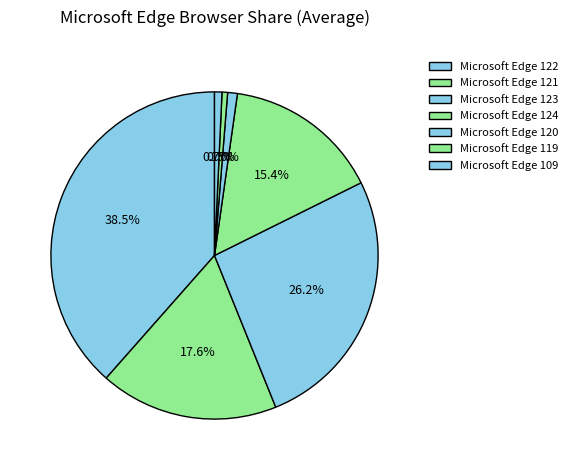

Count the number of slices in the pie.

7